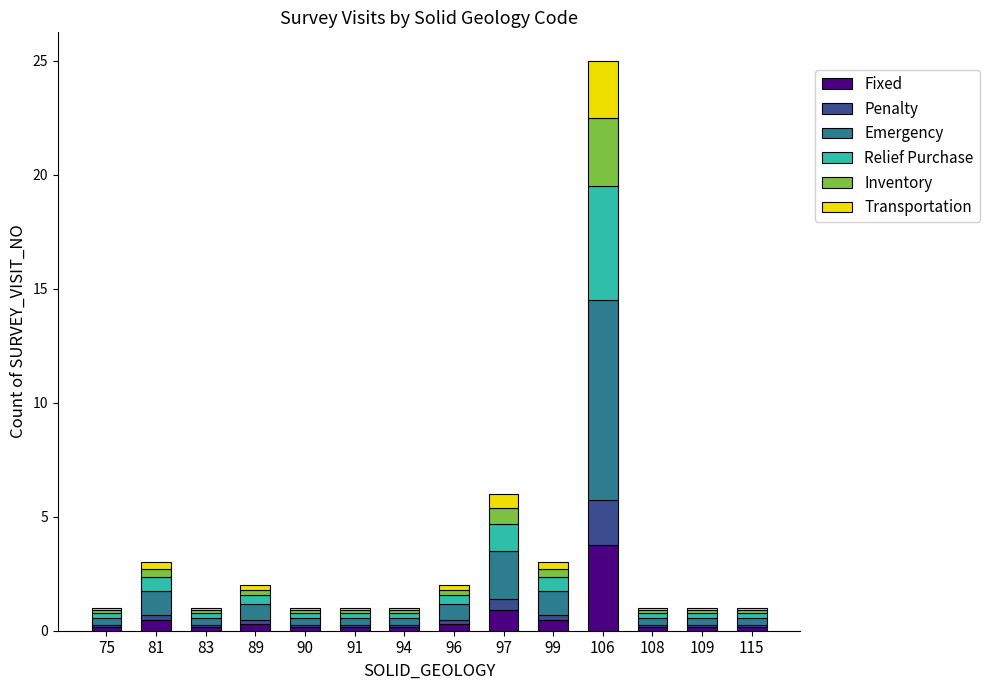

At which category is the sum across all series the highest?

106